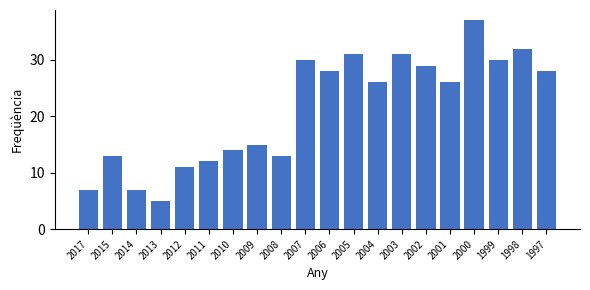

Reading right to left, what are all the values shown in this chart?

28	32	30	37	26	29	31	26	31	28	30	13	15	14	12	11	5	7	13	7